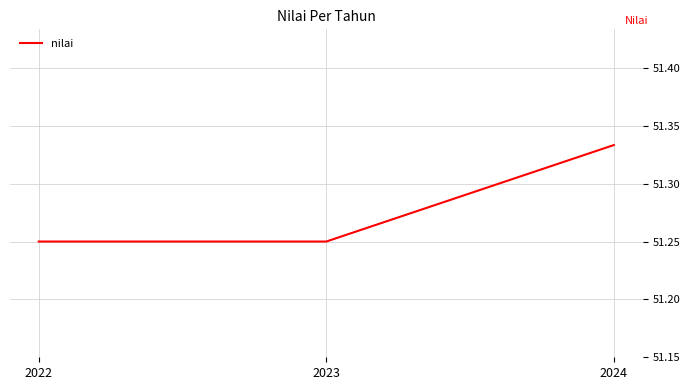

Approximately how many times larger is the value at 2023 compared to 2022?

1.0